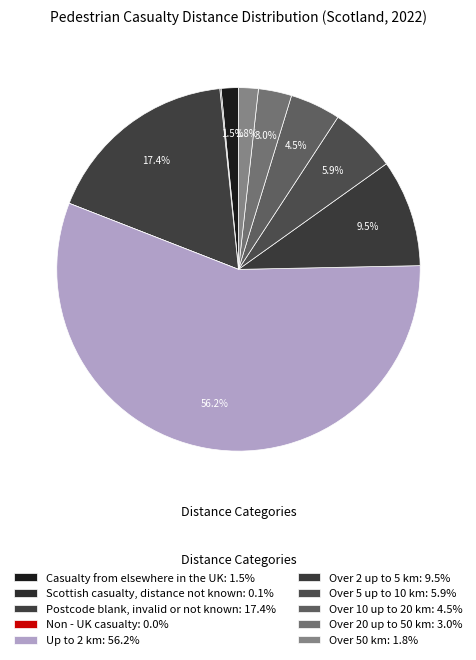

Rank the categories by value from highest to lowest.

Up to 2 km, Postcode blank, invalid or not known, Over 2 up to 5 km, Over 5 up to 10 km, Over 10 up to 20 km, Over 20 up to 50 km, Over 50 km, Casualty from elsewhere in the UK, Scottish casualty, distance not known, Non - UK casualty